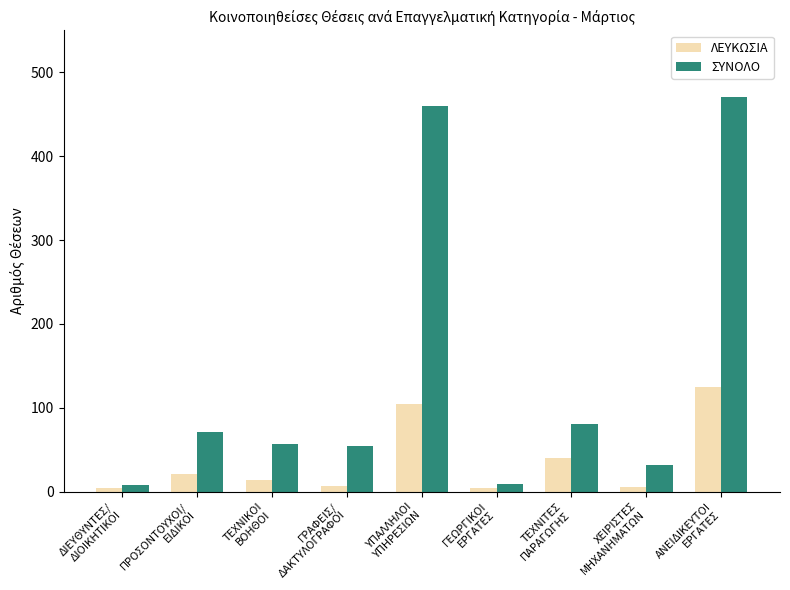

What is the maximum value for ΛΕΥΚΩΣΙΑ?

125